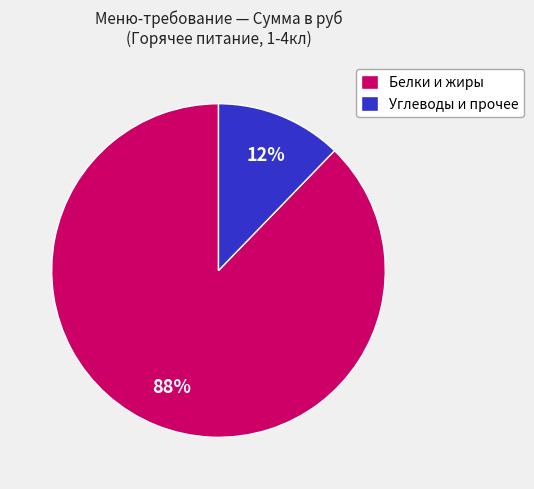

How many segments does this pie chart have?

2